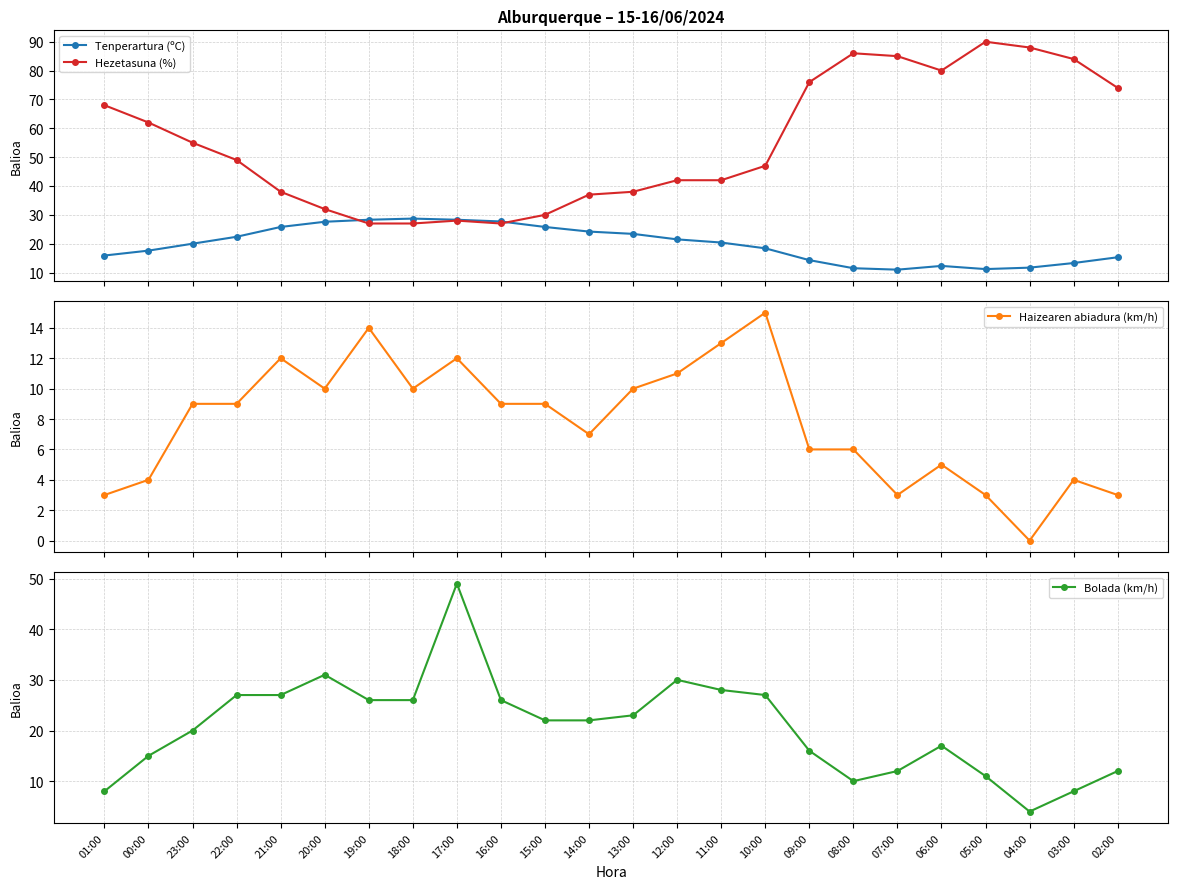

What is the label of the 23rd point from the right?

00:00